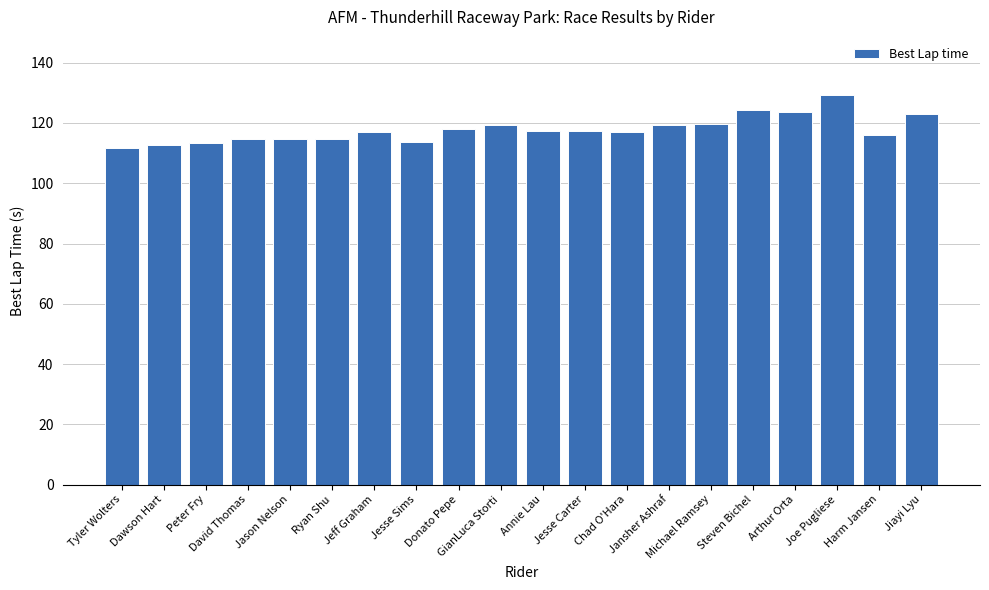

What is the change in value from Steven Bichel to Jiayi Lyu?

-1.4